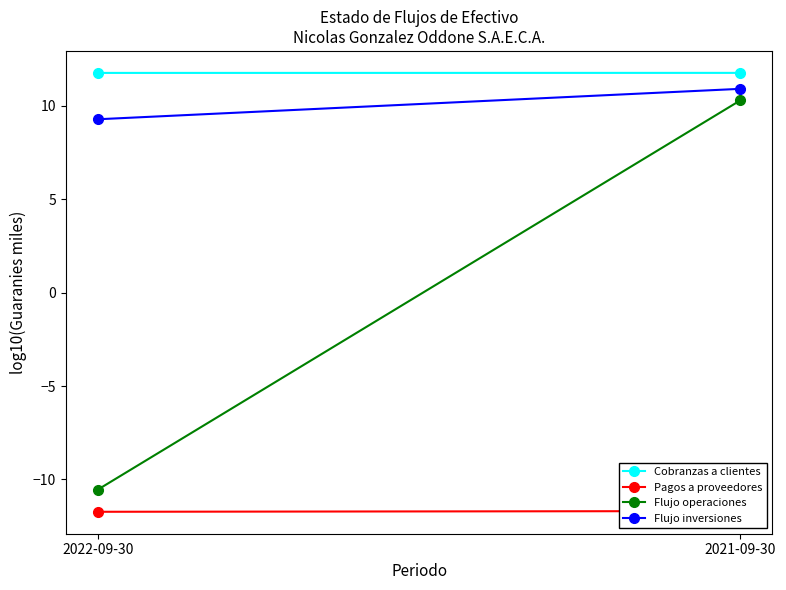

What is the total value across all series at 2022-09-30?

-1.2